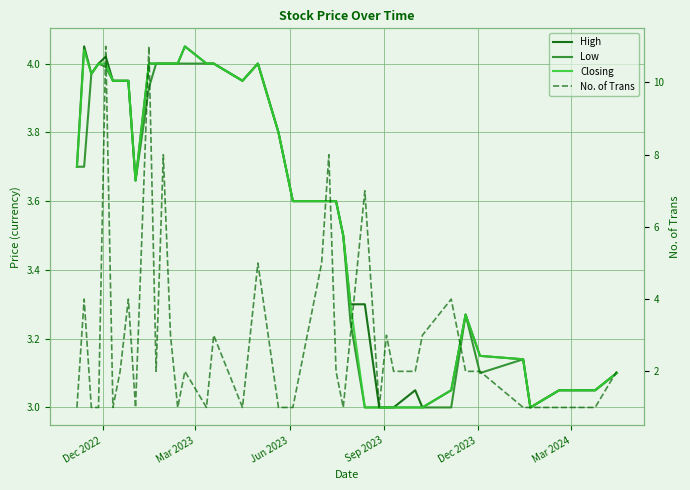

True or false: High and Low cross at least once.

False